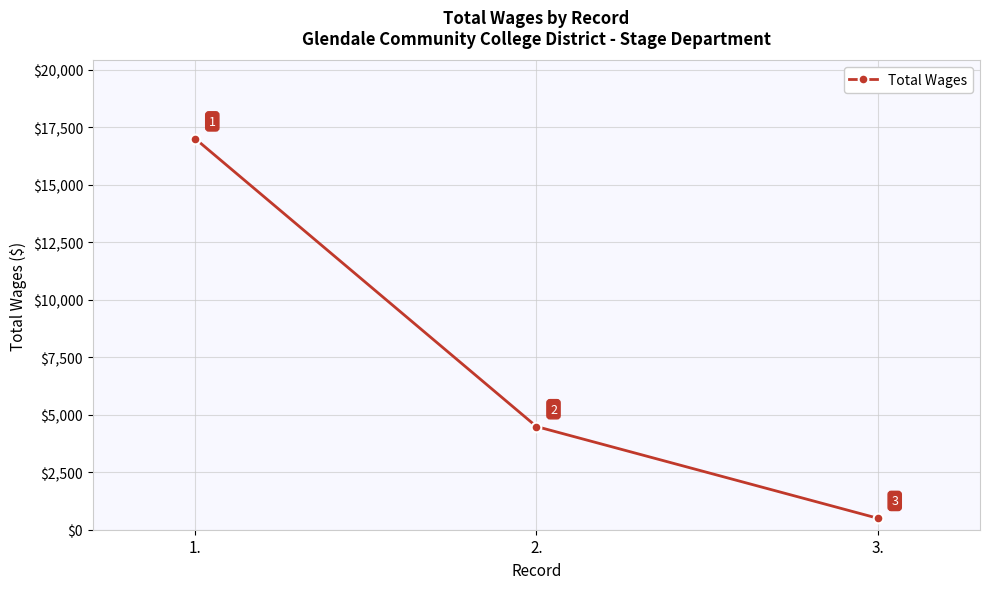

The chart shows a value of 4490 at 2.. True or false?

True